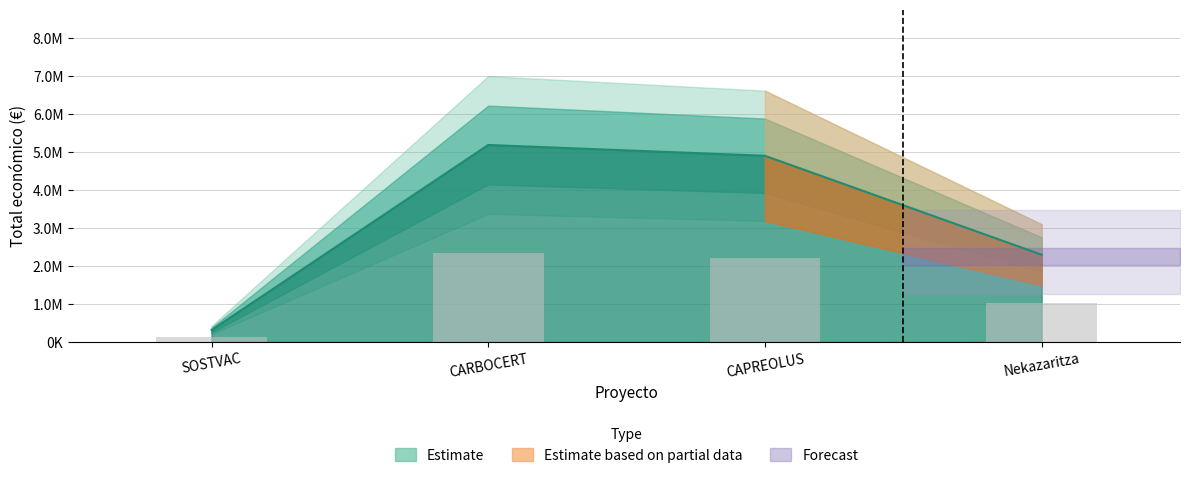

What is the sum of all values?

12697520